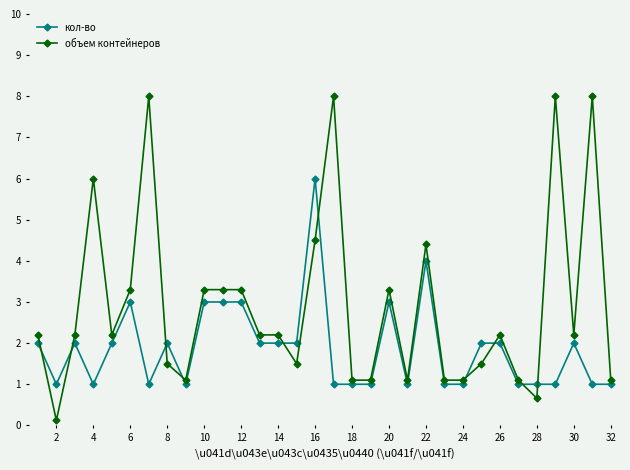

What is the value of the кол-во point at the 29th from the left?

1.0